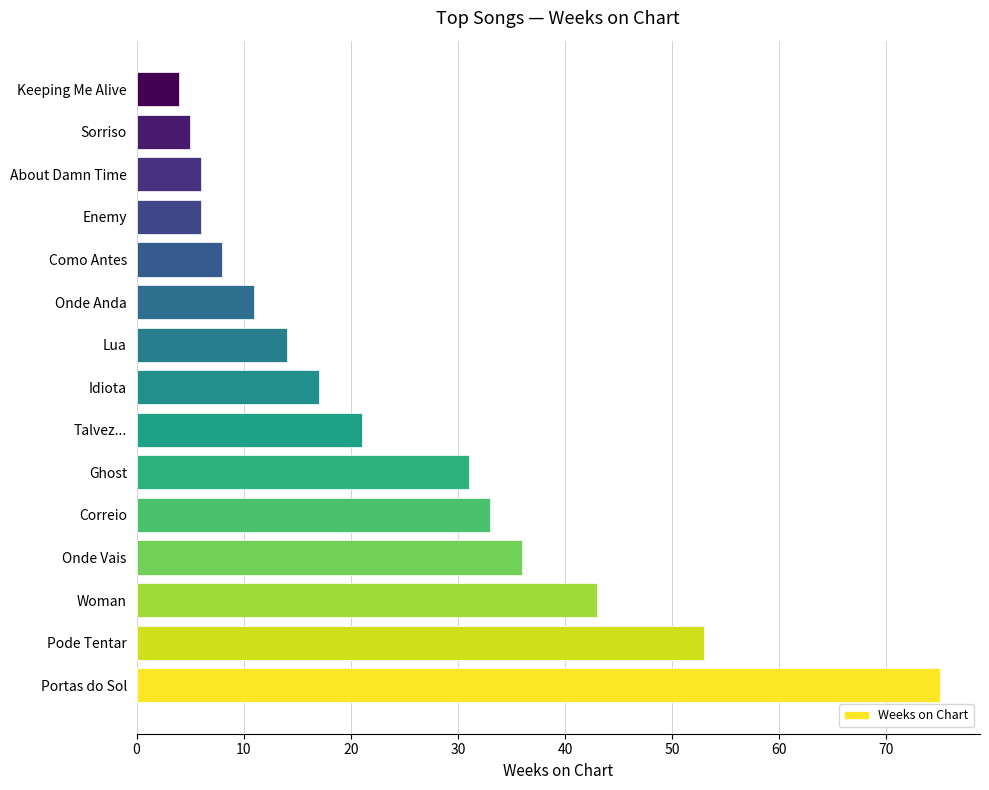

What is the change in value from Pode Tentar to Keeping Me Alive?

-49